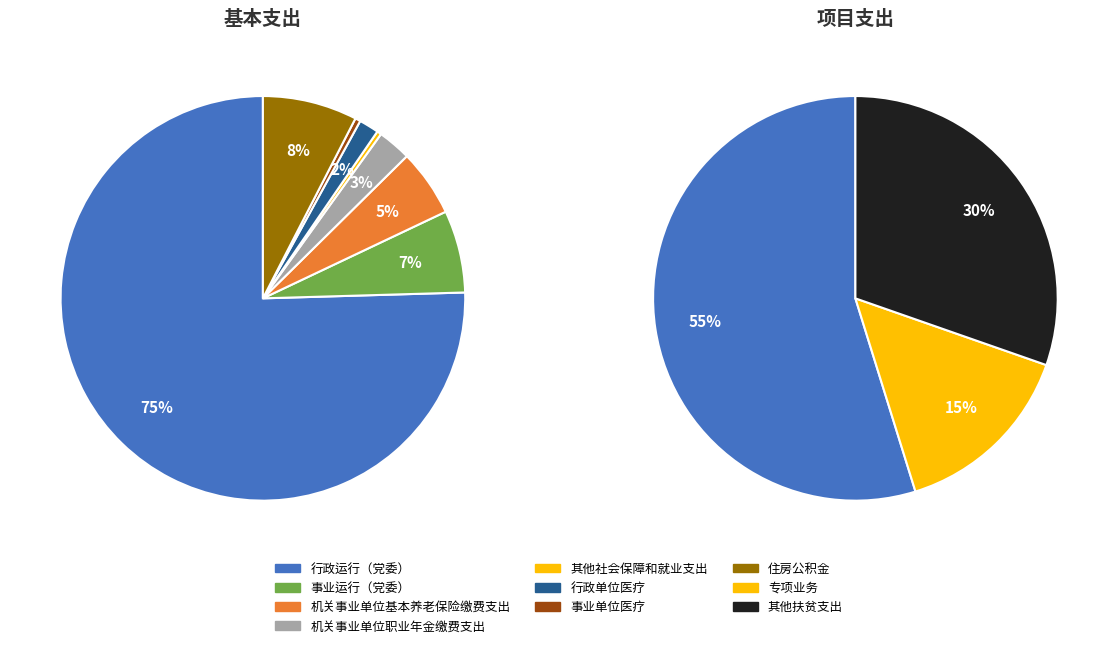

How many segments does this pie chart have?

10